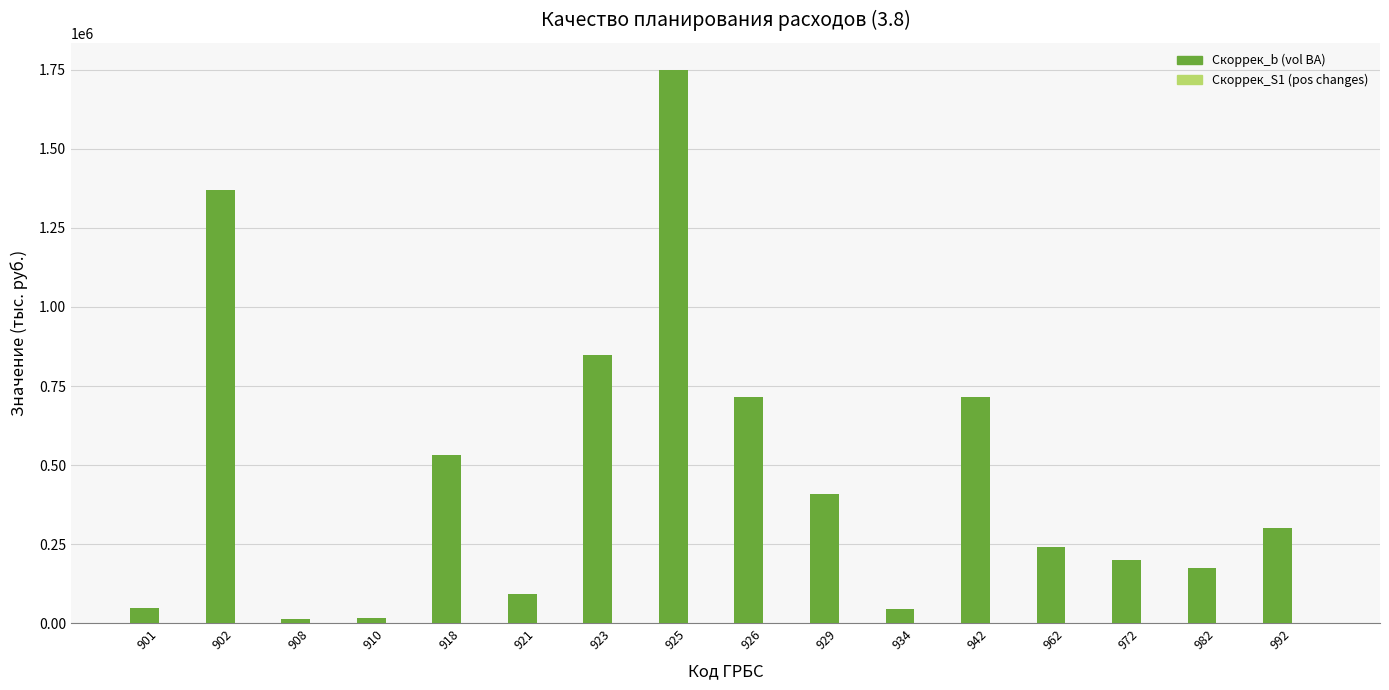

What is the maximum value shown in the chart?

1748279.3